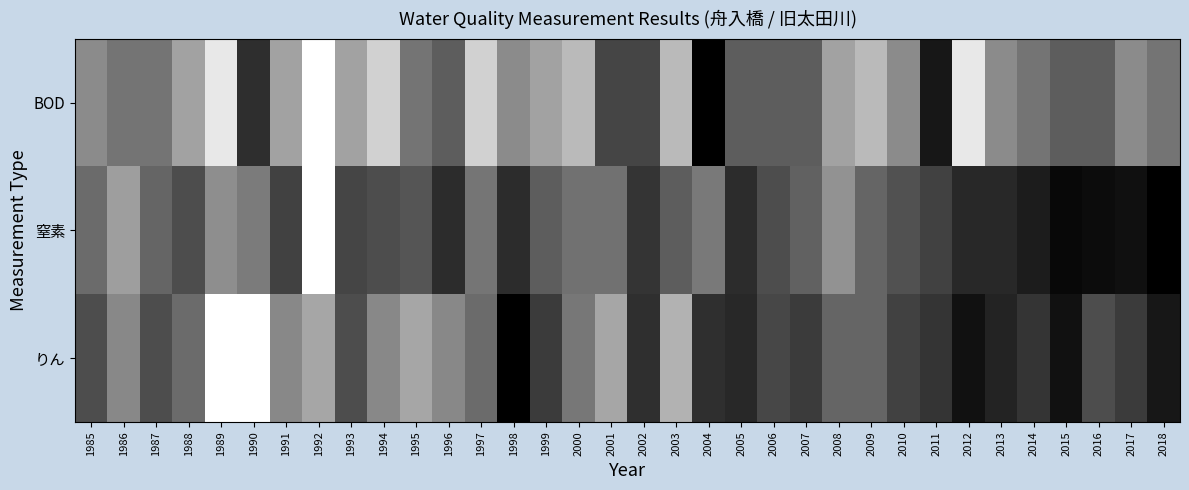

What is the spread (max minus min) of values at 2005?

0.2